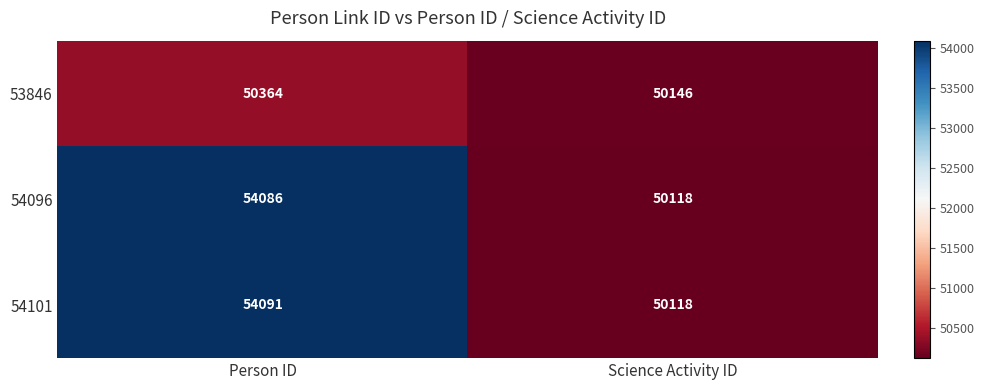

Reading right to left, list all the values displayed in this chart.

53846: 50146	50364
54096: 50118	54086
54101: 50118	54091